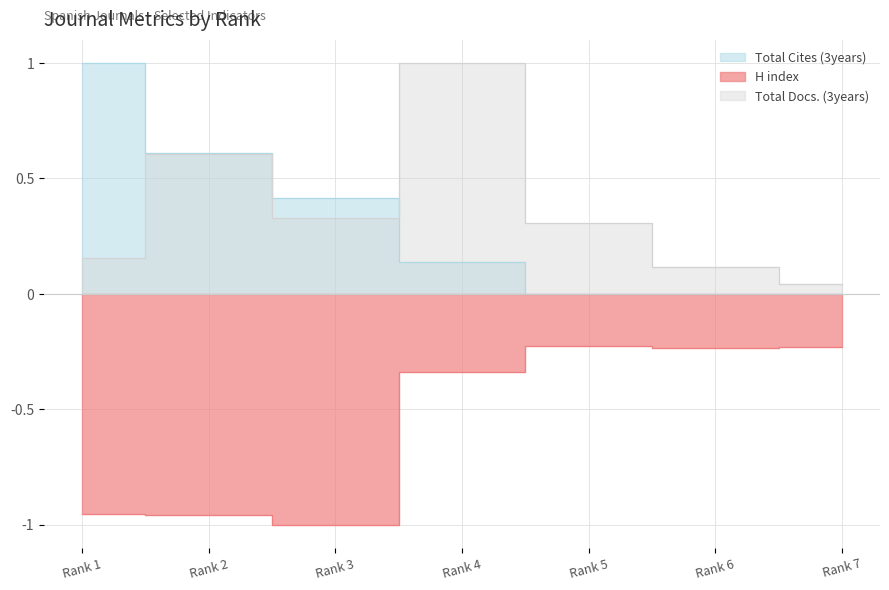

True or false: H index and Total Docs. (3years) cross at least once.

False